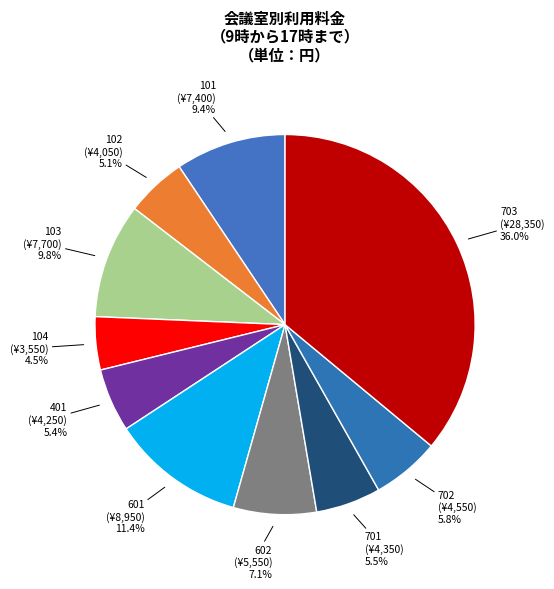

Which category has the biggest portion of the pie?

703